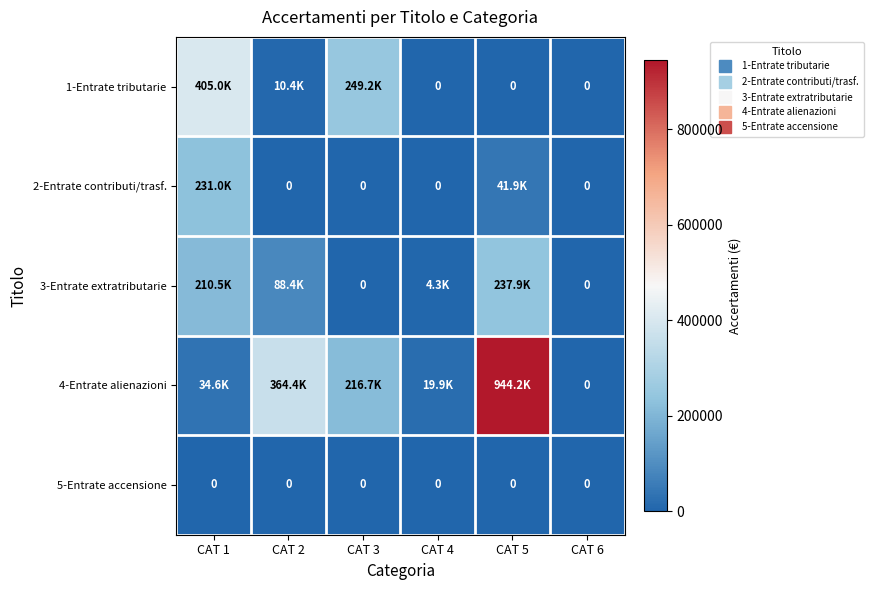

What is the spread (max minus min) of values at CAT 5?

944204.0